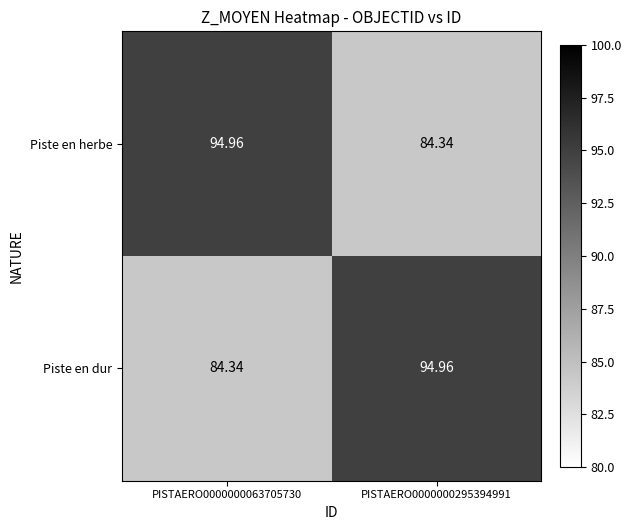

At PISTAERO0000000063705730, list the series in order from largest to smallest.

Piste en herbe, Piste en dur